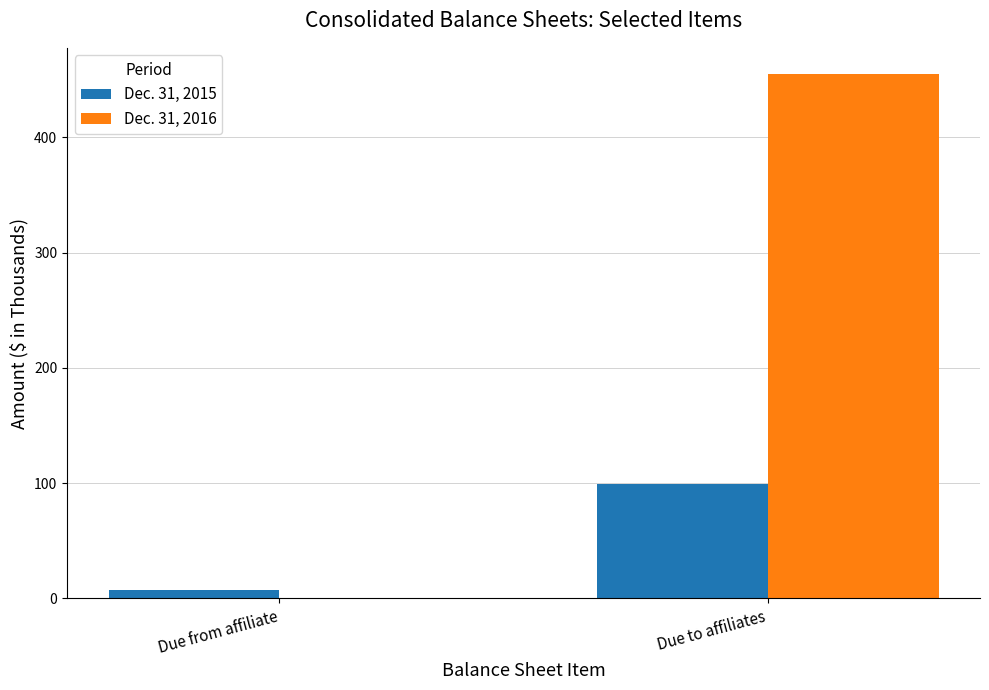

The Dec. 31, 2016 series shows 170 at Due to affiliates. True or false?

False